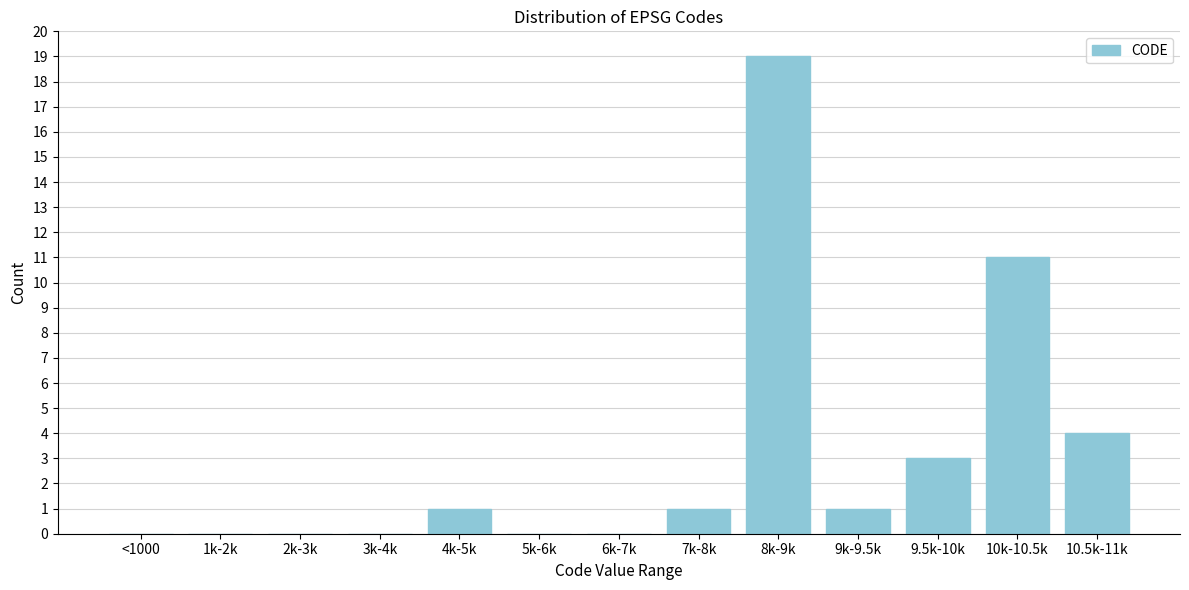

Reading right to left, what are all the values shown in this chart?

10.5k-11k=4	10k-10.5k=11	9.5k-10k=3	9k-9.5k=1	8k-9k=19	7k-8k=1	6k-7k=0	5k-6k=0	4k-5k=1	3k-4k=0	2k-3k=0	1k-2k=0	<1000=0